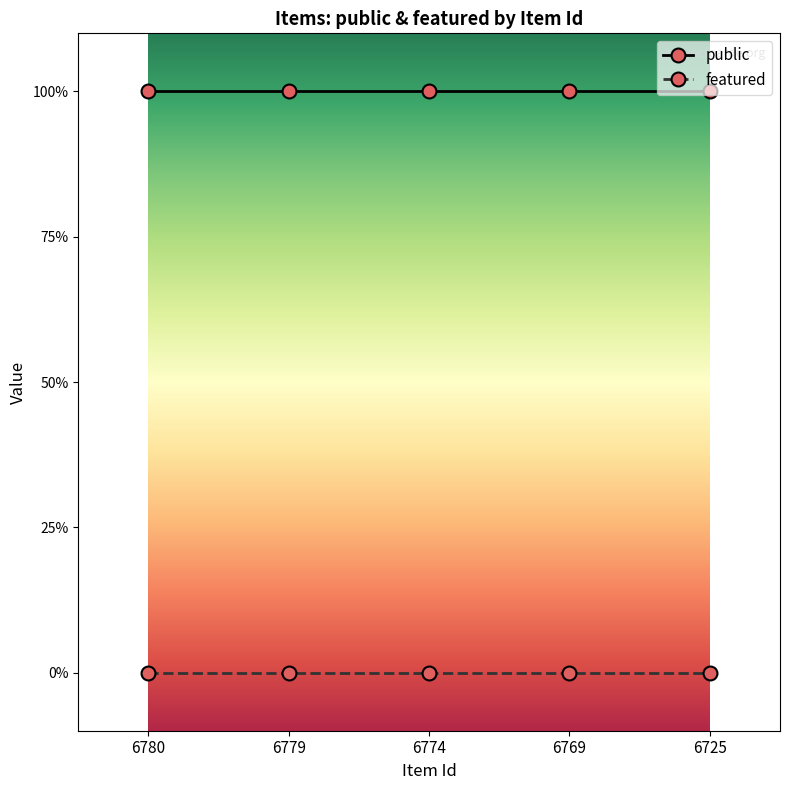

True or false: featured and public cross at least once.

False